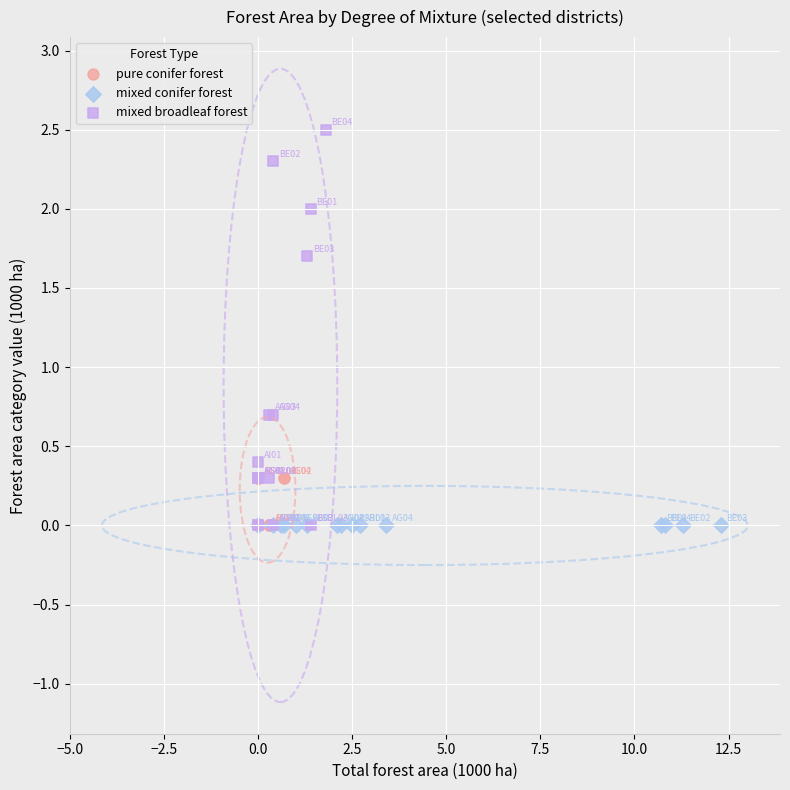

What are all the series names shown in the legend?

pure conifer forest, mixed conifer forest, mixed broadleaf forest